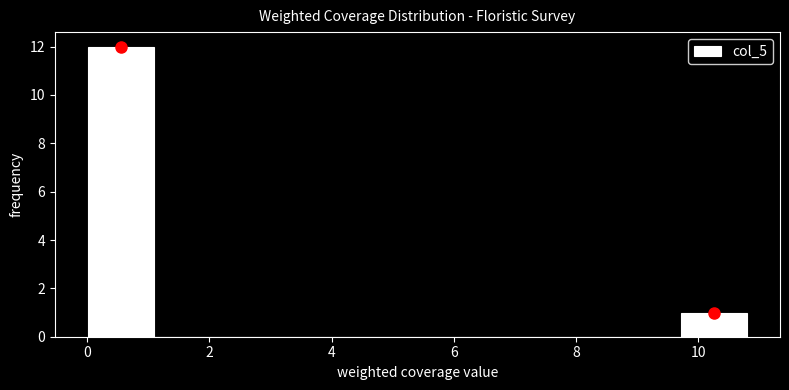

Reading left to right, transcribe this chart: for each bar, give the range it covers on the x-axis and its height. Neither the bar edges nor the heights are printed on the chart, so give them approximately, as read against the axes.

0.0 to 1.0: 12
1.0 to 2.2: 0
2.2 to 3.2: 0
3.2 to 4.4: 0
4.4 to 5.4: 0
5.4 to 6.4: 0
6.4 to 7.6: 0
7.6 to 8.6: 0
8.6 to 9.8: 0
9.8 to 10.8: 1